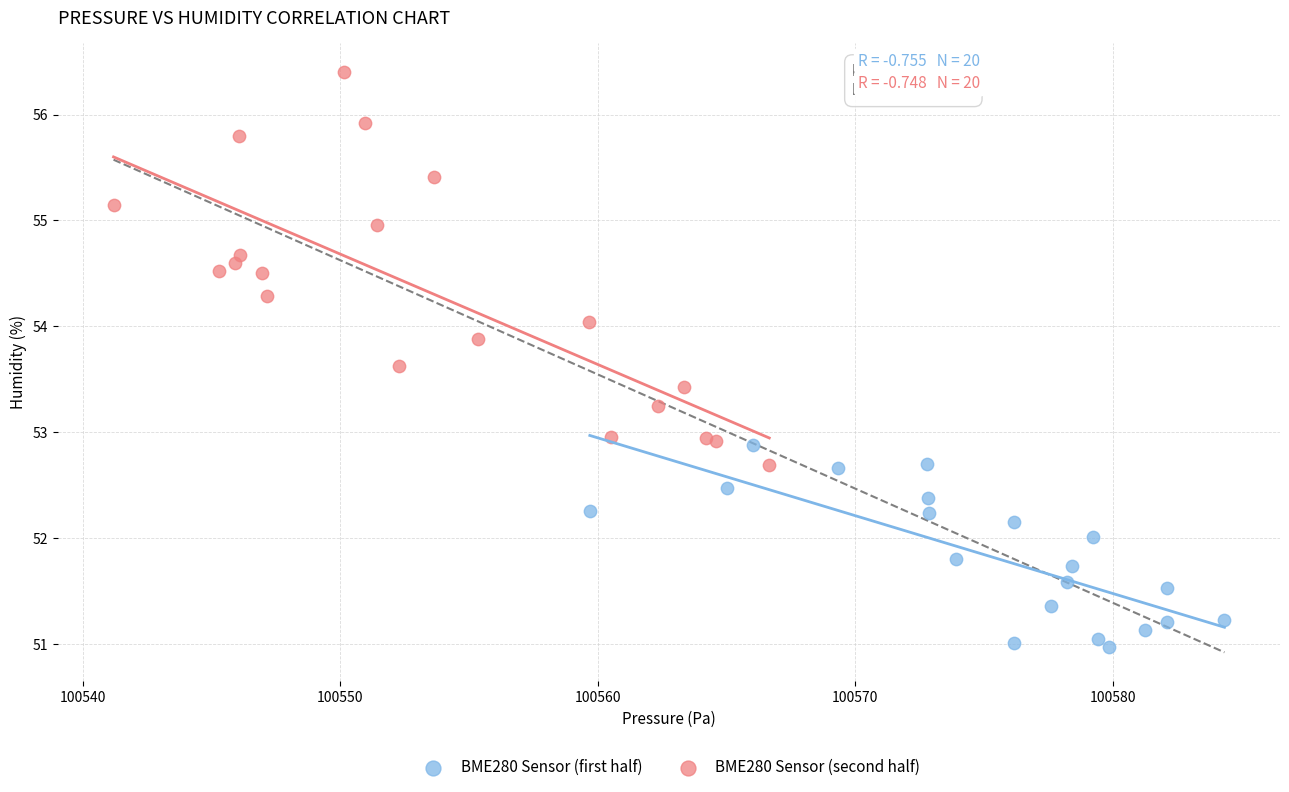

Which series reaches the minimum Y coordinate?

BME280 Sensor (first half)